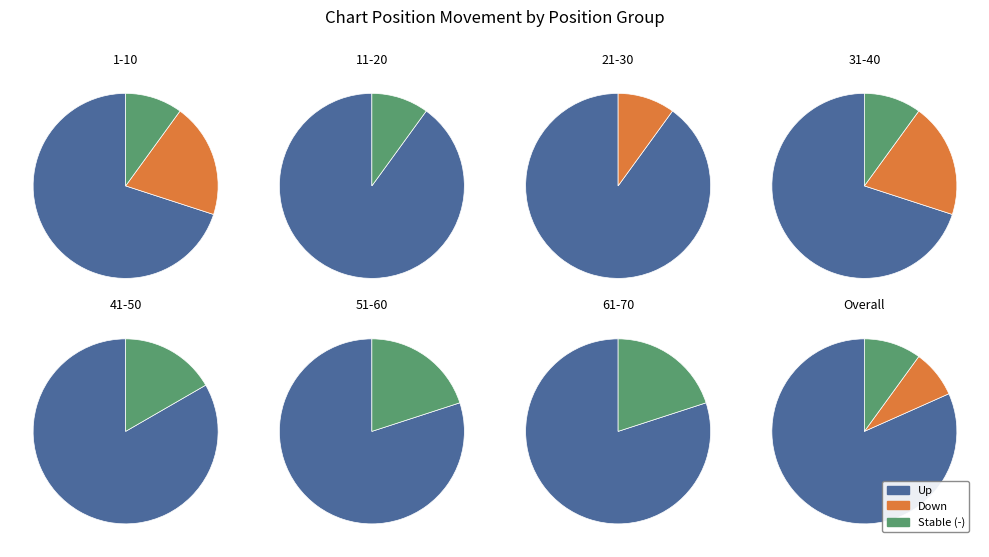

How many segments does this pie chart have?

3